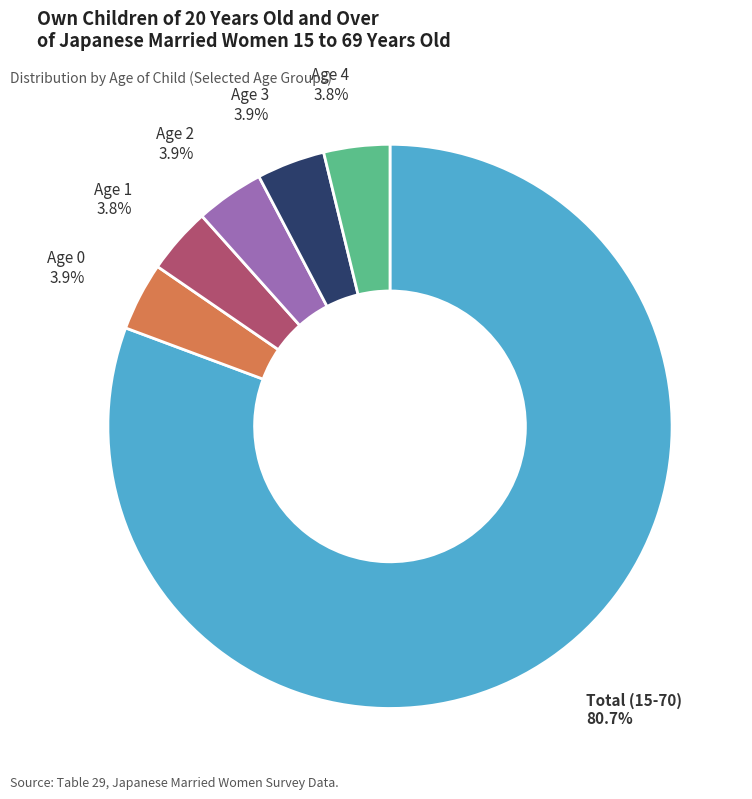

What is the largest slice in the pie chart?

Total (15-70)